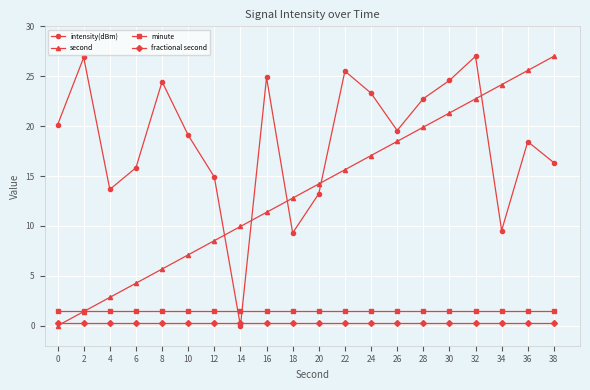

How many distinct data groups are displayed?

4